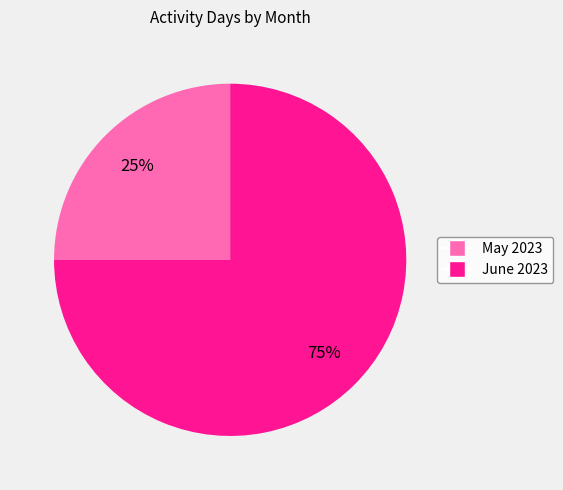

What is the majority slice?

June 2023